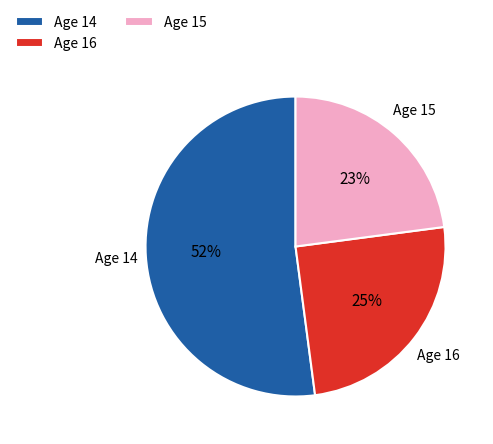

To the nearest percent, what percentage of the pie is Age 15?

23%